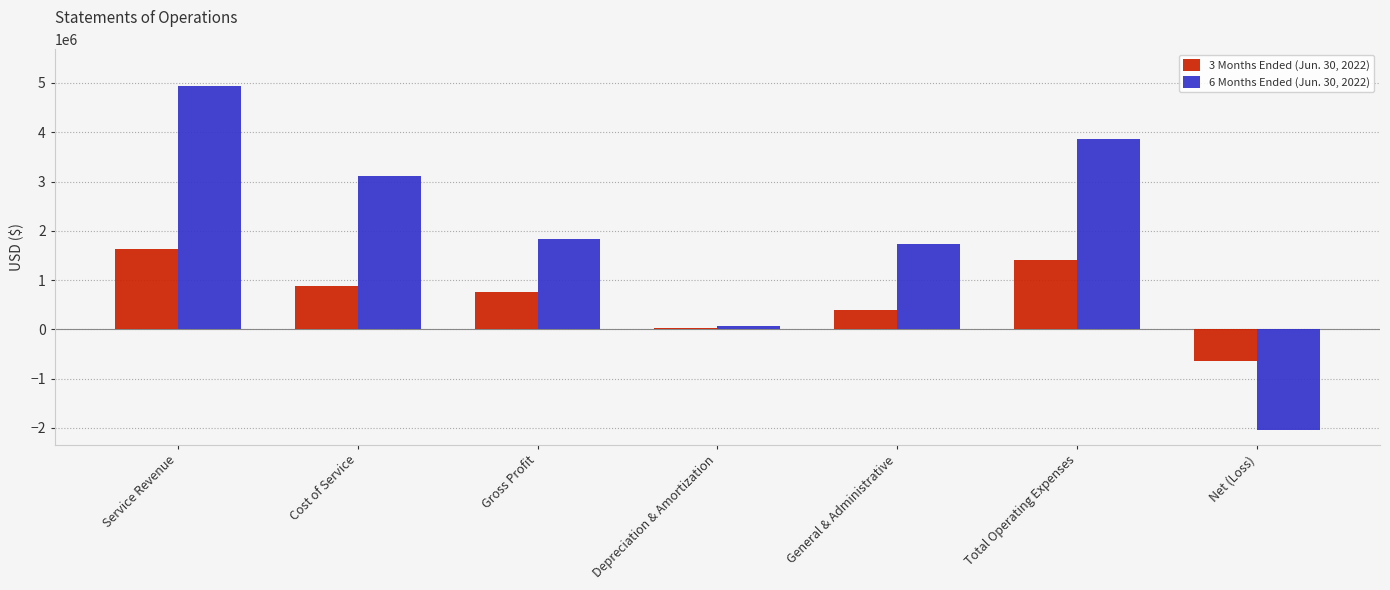

What position from the left is Cost of Service?

2